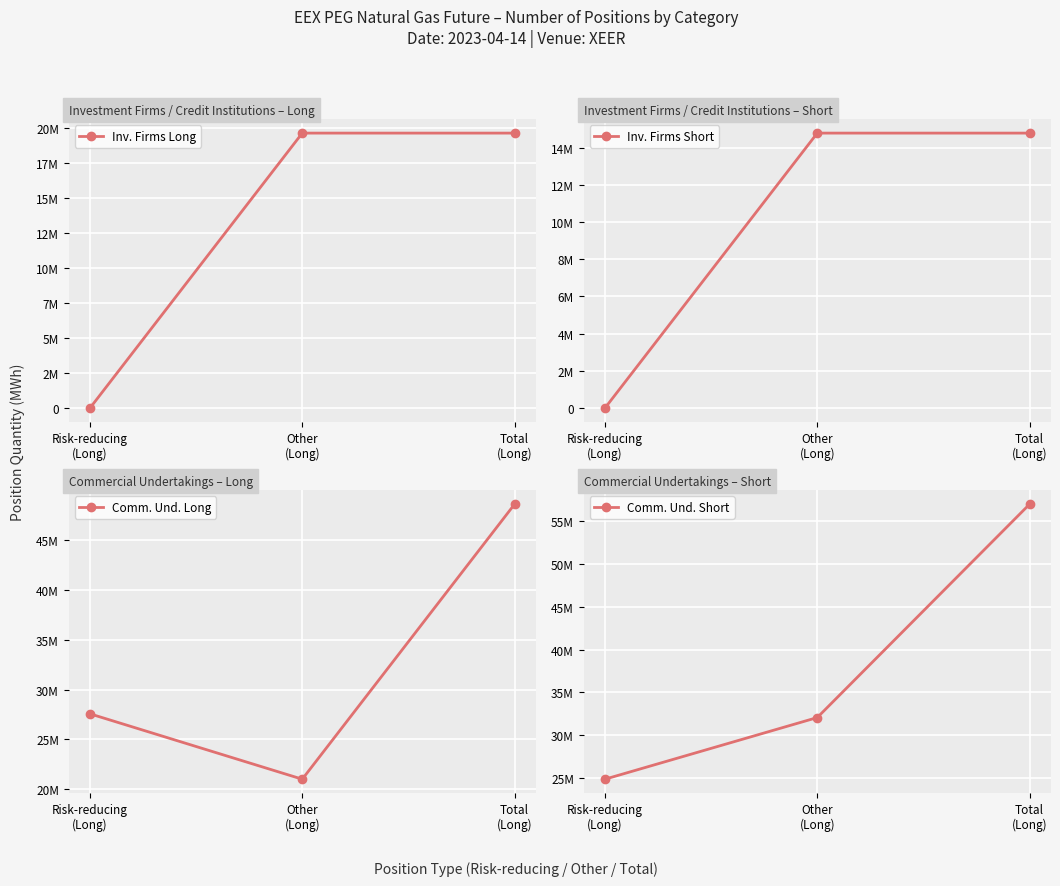

The Comm. Und. Long series shows 21012923 at Other
(Long). True or false?

True